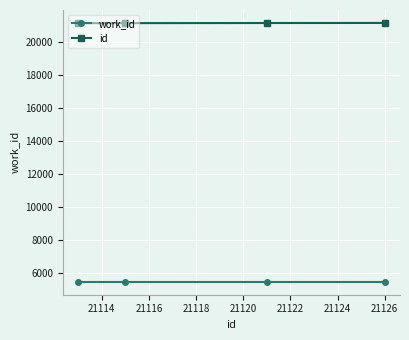

What is the sum of all work_id values?

21808